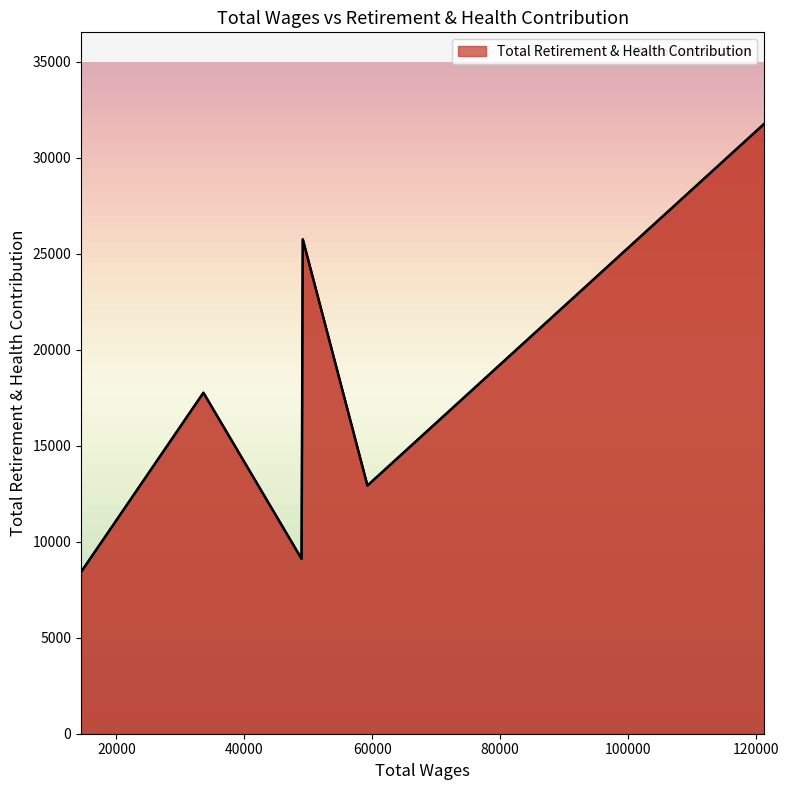

What is the sum of all values?

105708